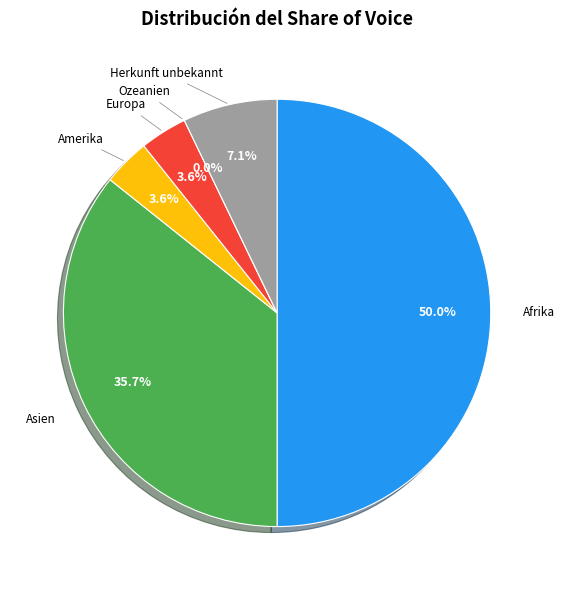

Is the sum of Europa and Herkunft unbekannt greater than half?

No